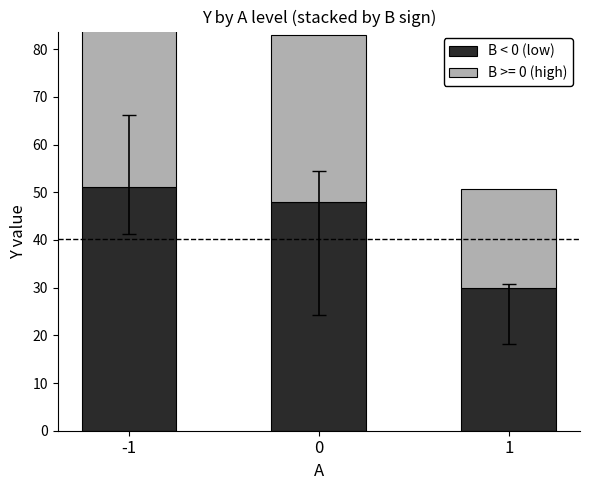

How many values exceed 48?

1